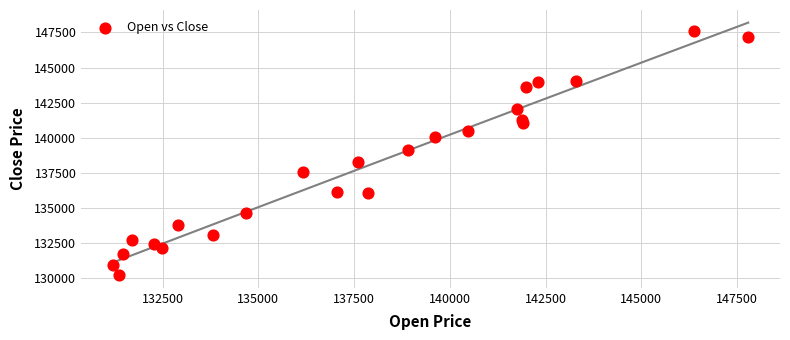

What is the range of X values (max minus min)?

16588